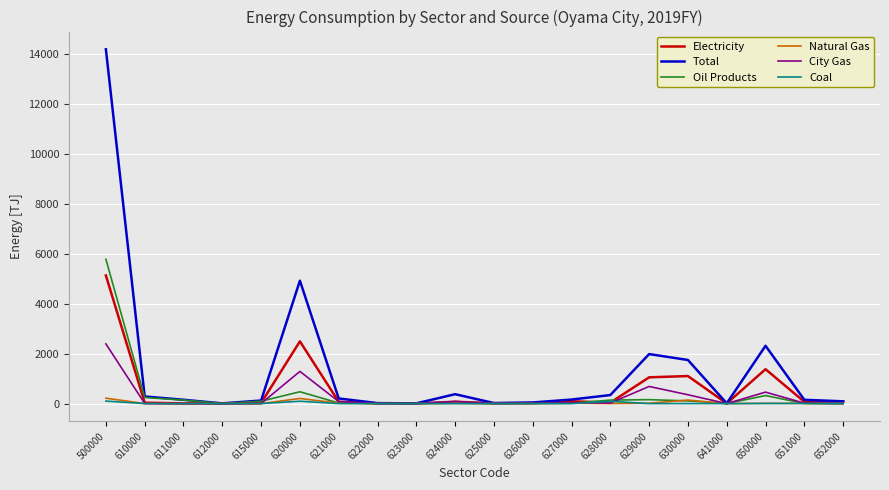

Which series has the largest range (max minus min)?

Total